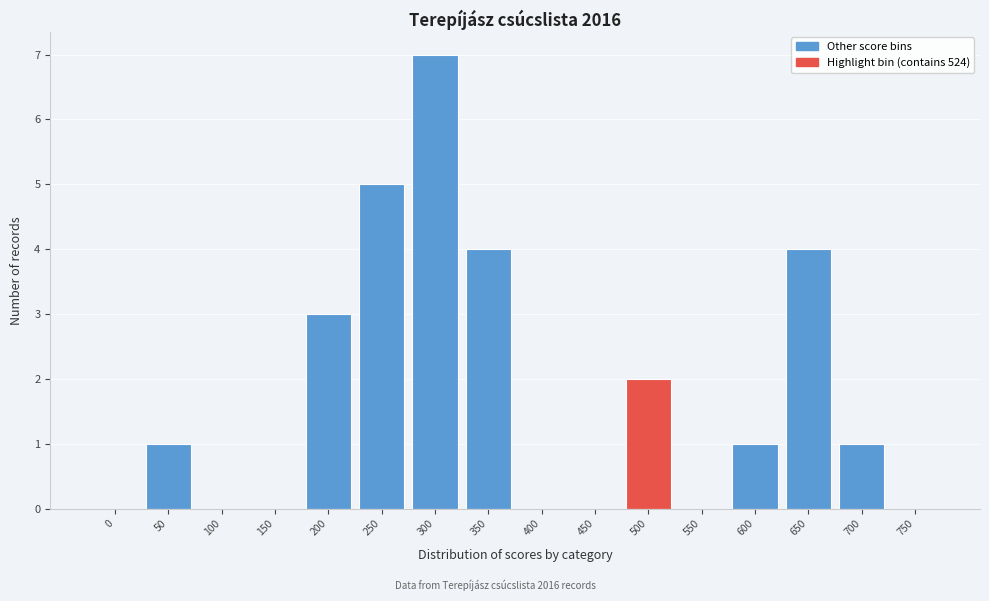

Reading left to right, extract all data points from this chart.

0=0	50=1	100=0	150=0	200=3	250=5	300=7	350=4	400=0	450=0	500=2	550=0	600=1	650=4	700=1	750=0